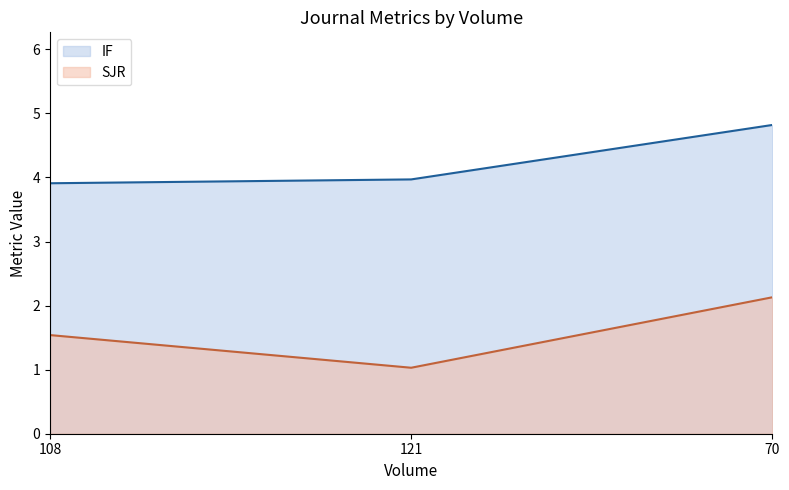

What is the total value across all series at 70?

7.0